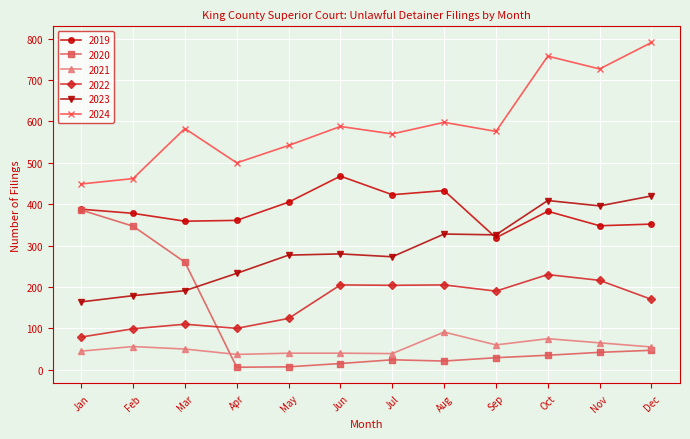

What value does the 2024 series have at Mar, to the nearest 5?

585